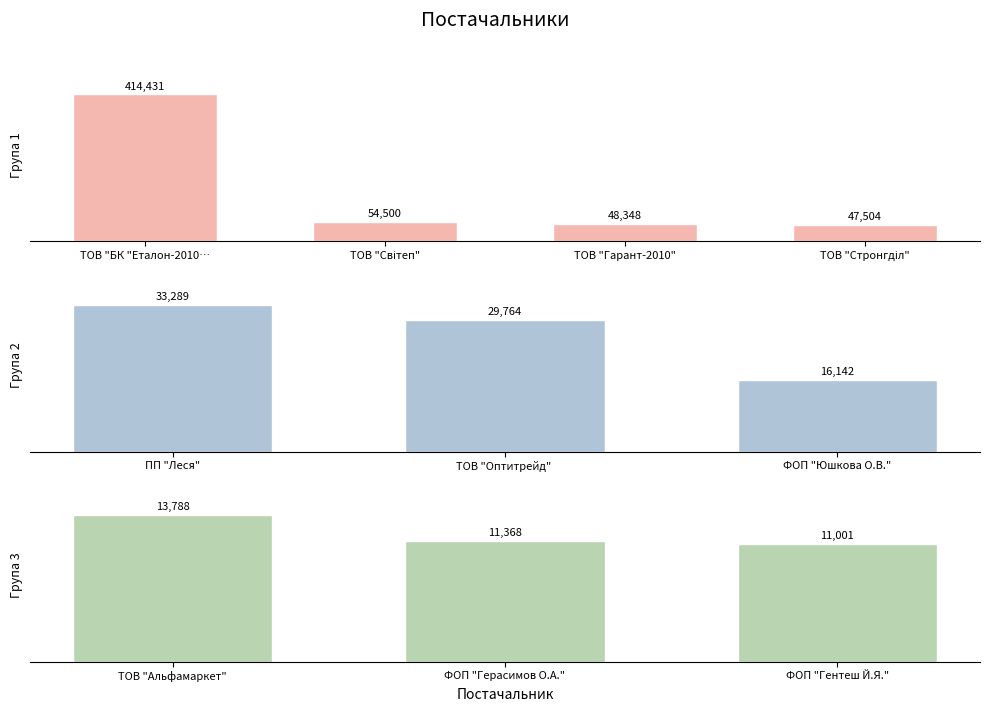

True or false: the data shows 54500.0 at ТОВ "Світеп".

True